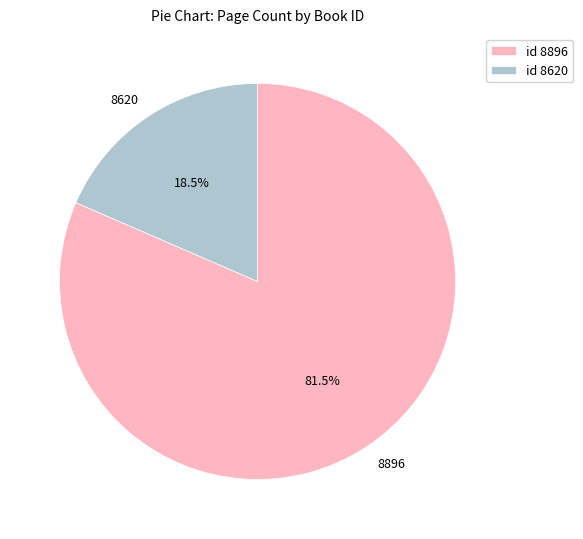

What is the smallest slice in the pie chart?

8620